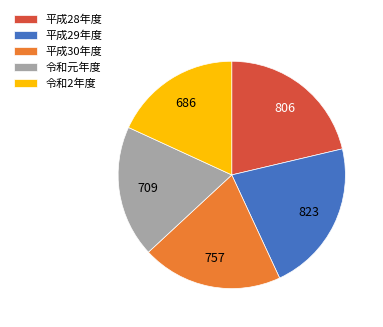

Which category has the smallest portion of the pie?

令和2年度